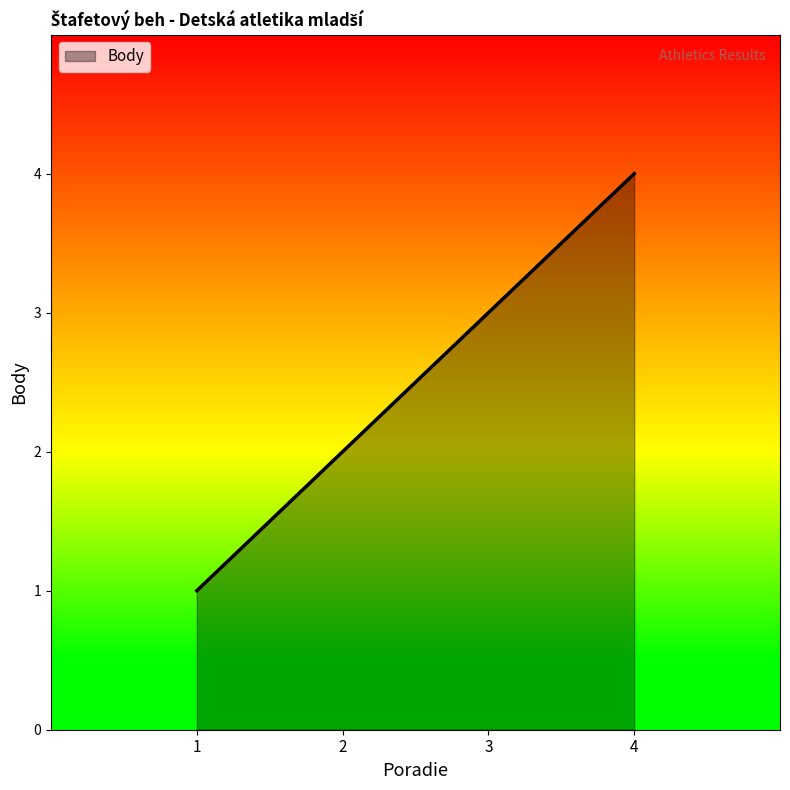

What is the difference between the maximum and minimum values?

3